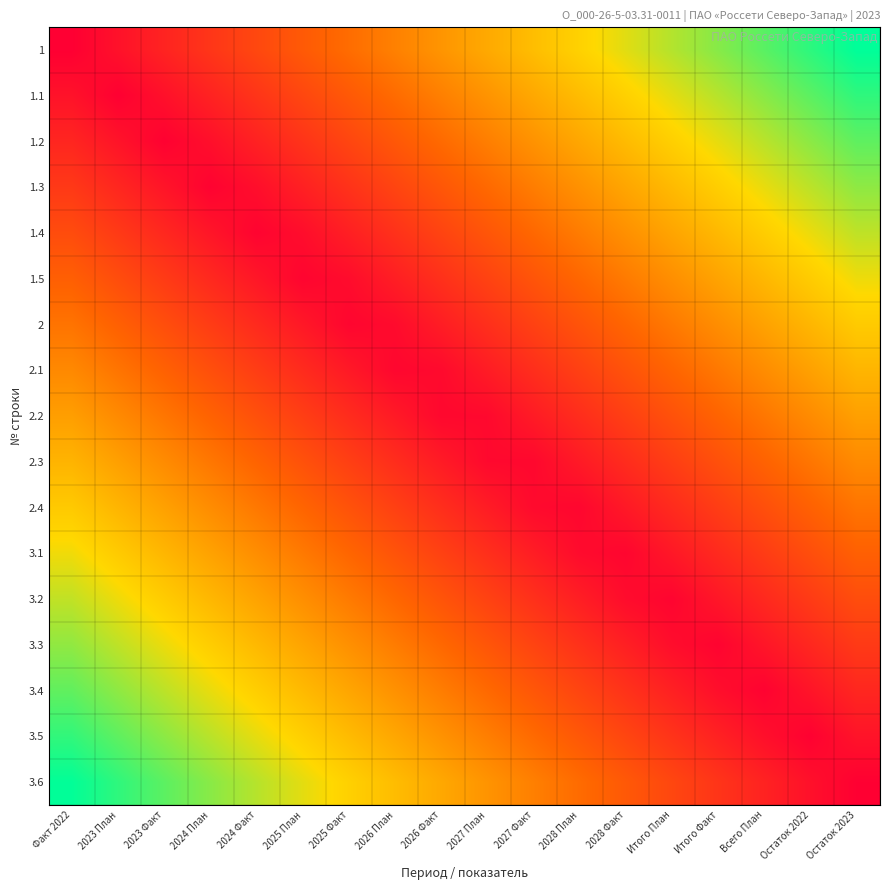

Which has a higher value, Остаток 2023 or 2024 План?

Остаток 2023